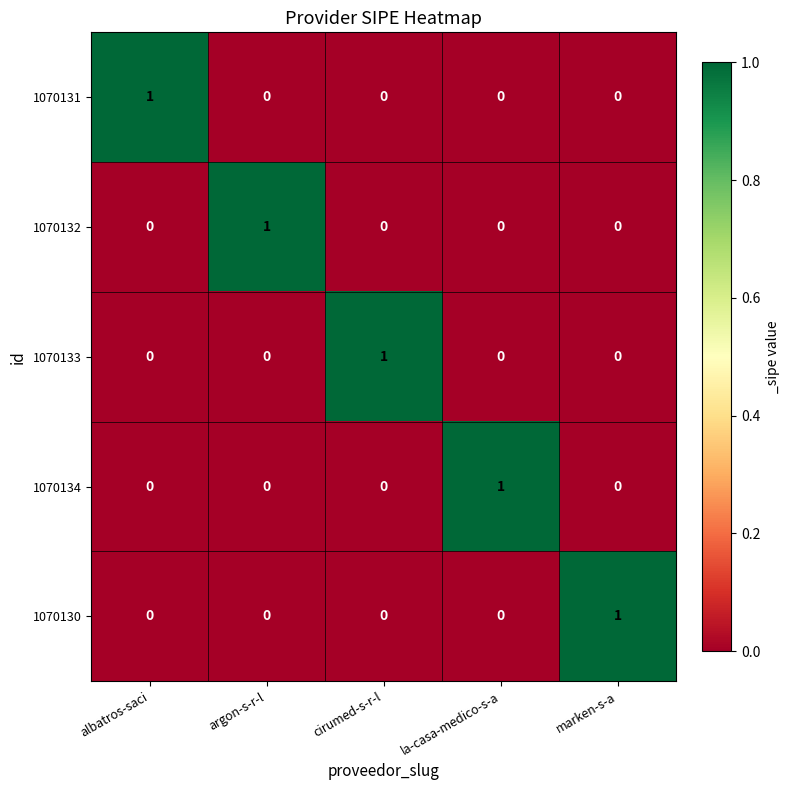

At which label does 1070131 reach its peak?

albatros-saci